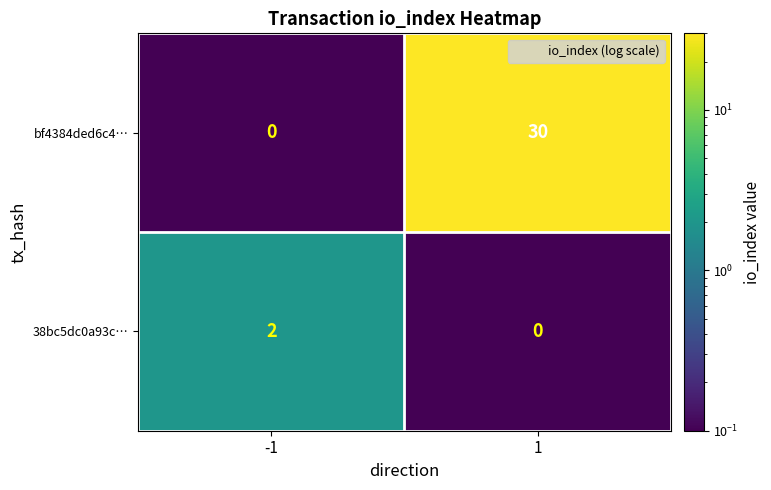

Reading left to right, what are all the values shown in this chart?

bf4384ded6c4…: 0	30
38bc5dc0a93c…: 2	0